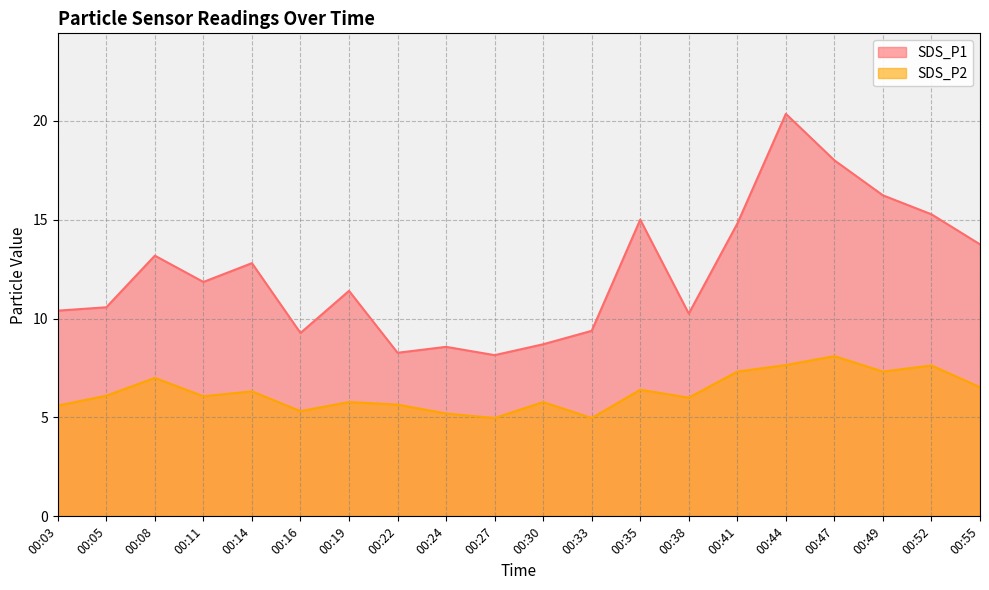

What is the spread (max minus min) of values at 00:41?

7.5